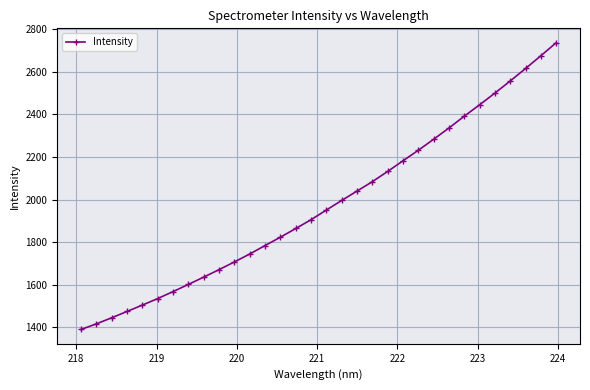

What is the smallest value displayed?

1390.2